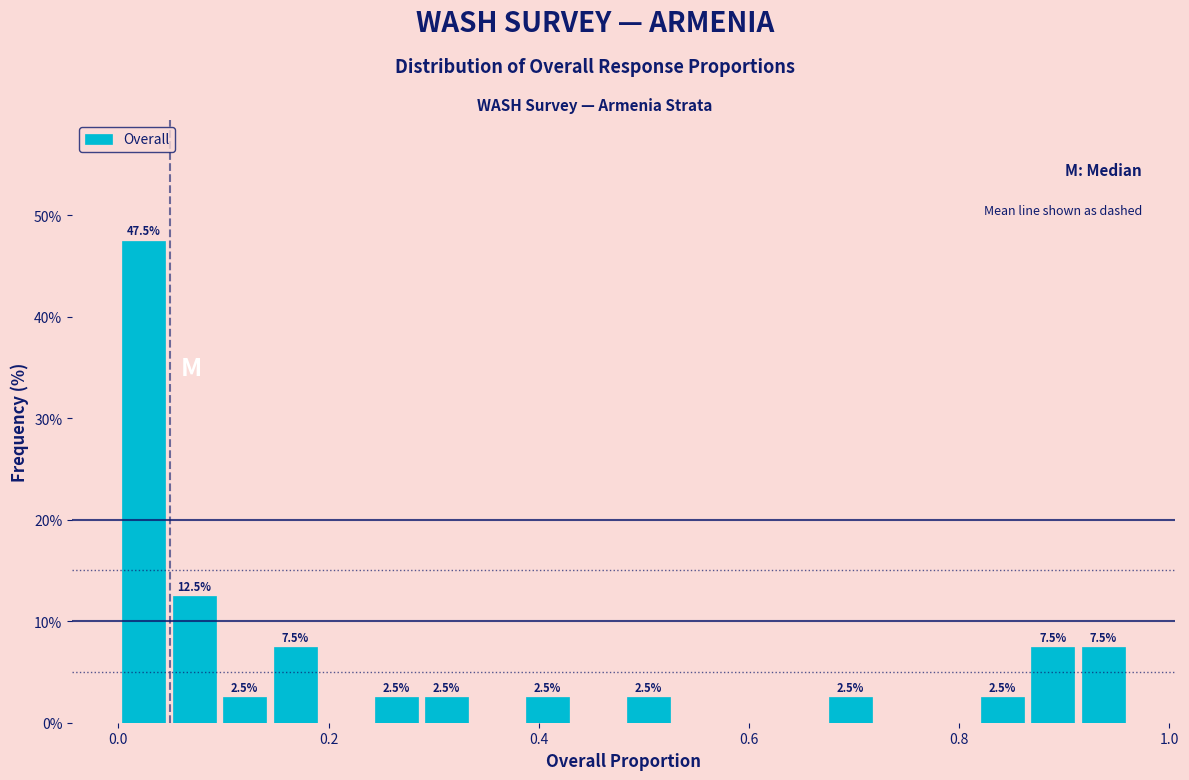

Around what value on the x-axis is the tallest bar? Give the approximate position of its centre, as read against the axis.

0.02